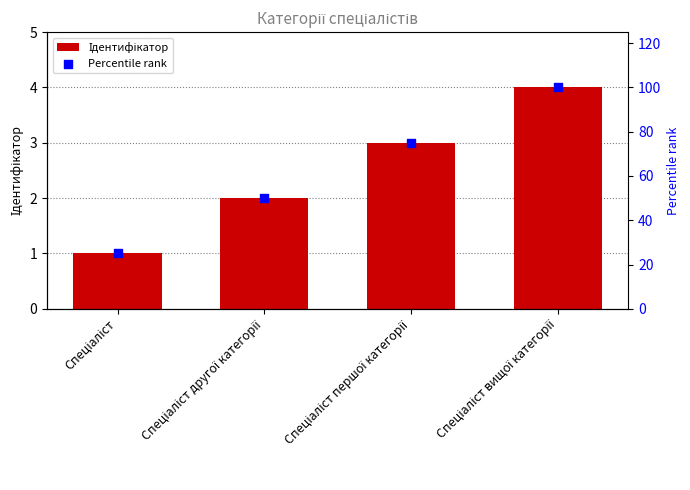

What is the total value across all series at Спеціаліст першої категорії?

78